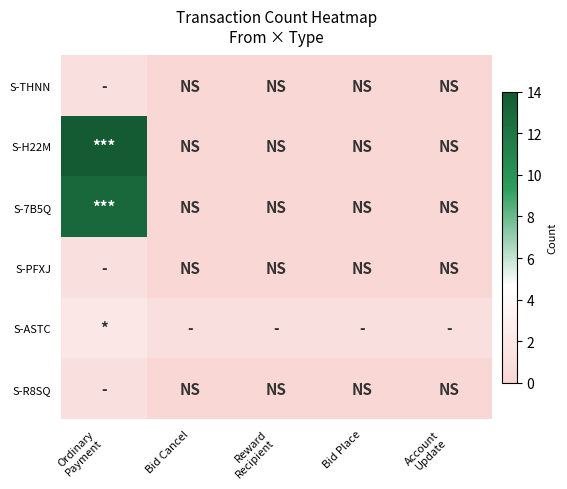

Which series has the largest total across all categories?

S-H22M